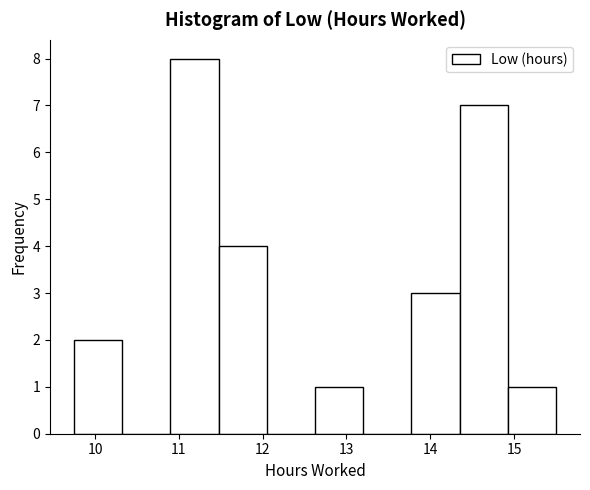

Reading left to right, list every bar in this chart as the range it spans on the x-axis followed by its height. Neither the bar edges nor the heights are printed on the chart, so give them approximately, as read against the axes.

9.8 to 10.3: 2
10.3 to 10.9: 0
10.9 to 11.5: 8
11.5 to 12.1: 4
12.1 to 12.6: 0
12.6 to 13.2: 1
13.2 to 13.8: 0
13.8 to 14.4: 3
14.4 to 14.9: 7
14.9 to 15.5: 1